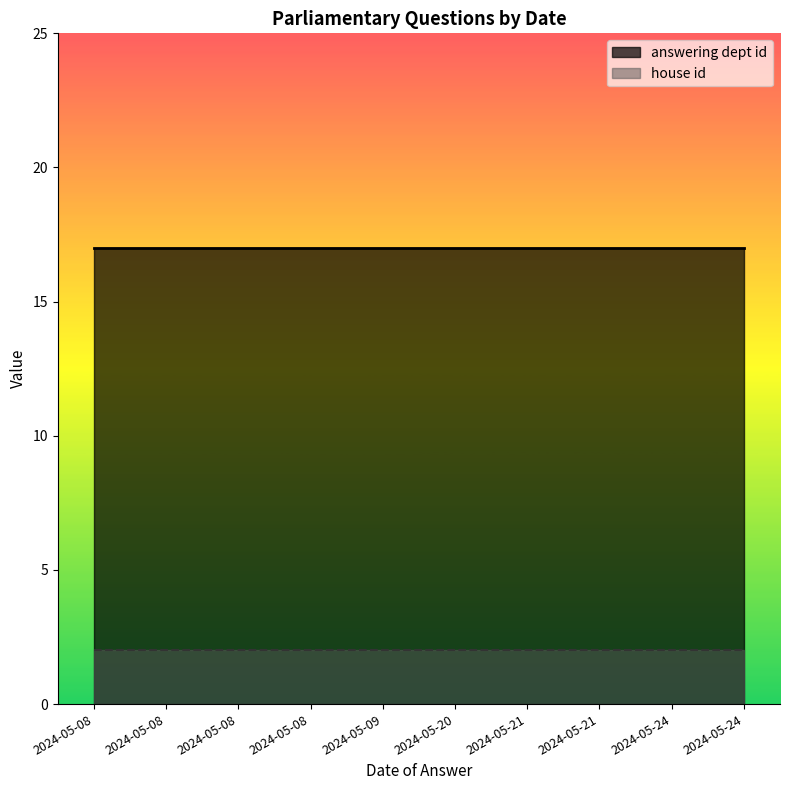

Reading left to right, transcribe all the data shown in this chart.

answering dept id: 17	17	17	17	17	17	17	17	17	17
house id: 2	2	2	2	2	2	2	2	2	2